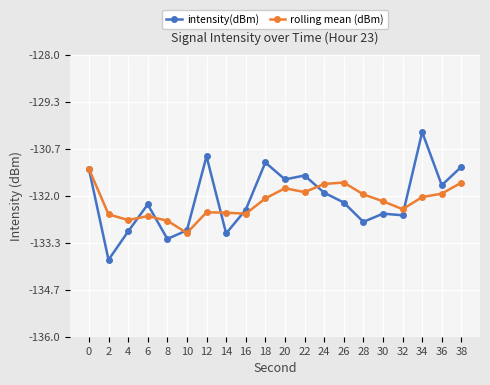

At which label does rolling mean (dBm) reach its minimum?

10